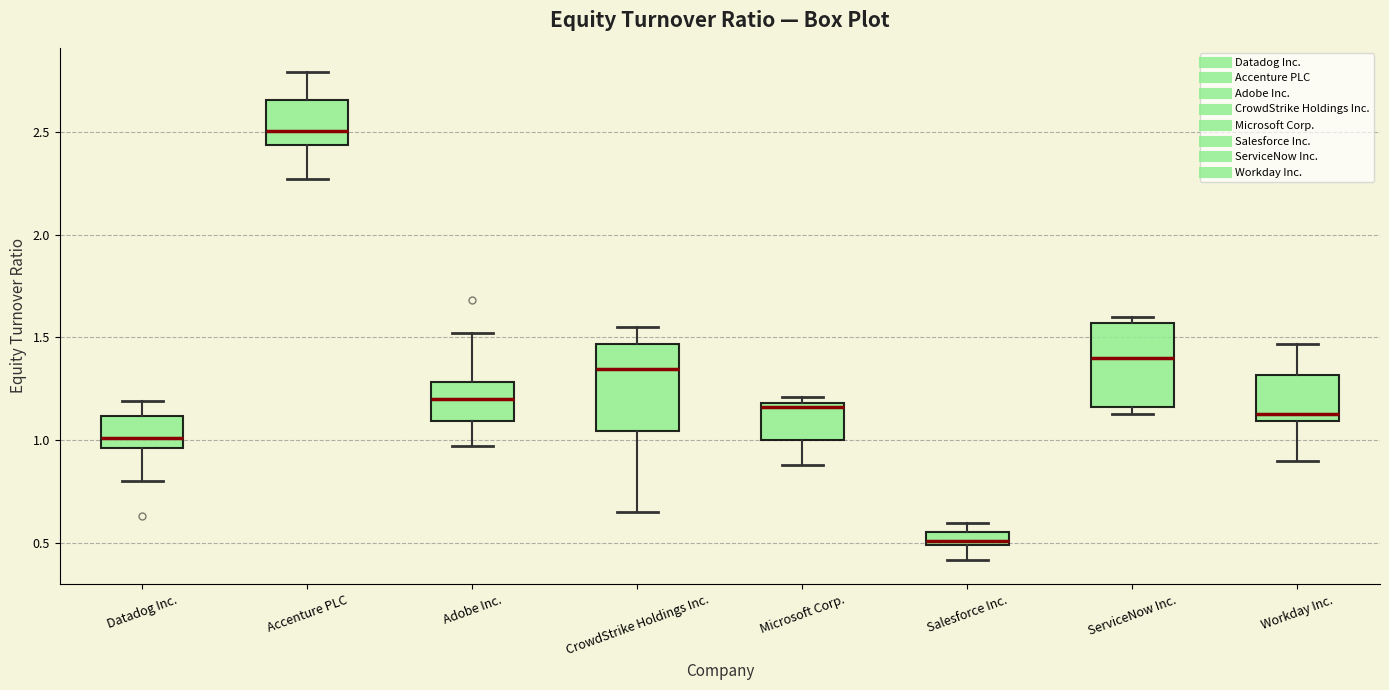

Where does the median line of the box for CrowdStrike Holdings Inc. sit on the y-axis? The values are not printed on the chart, so give them approximately, as read against the axis.

1.35